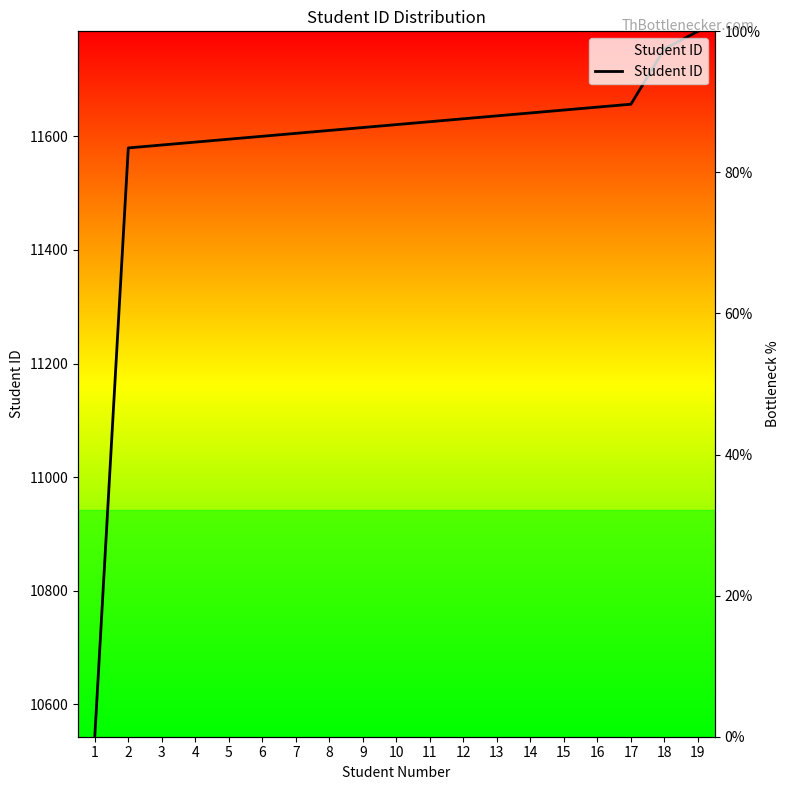

Does the chart display data point markers on the line(s)?

No